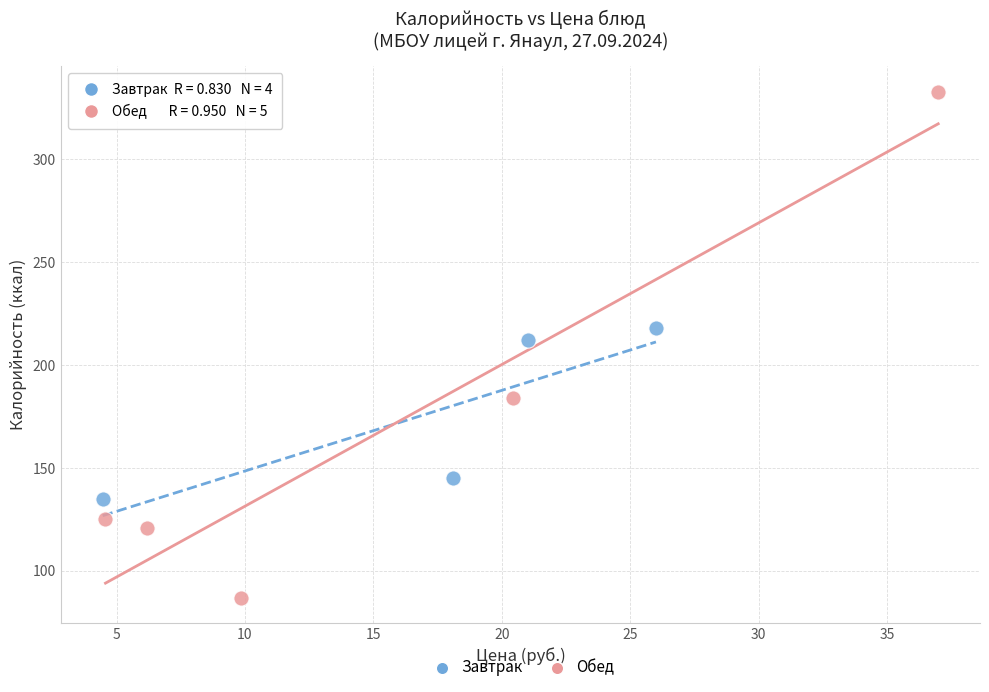

Which series reaches the maximum Y coordinate?

Обед